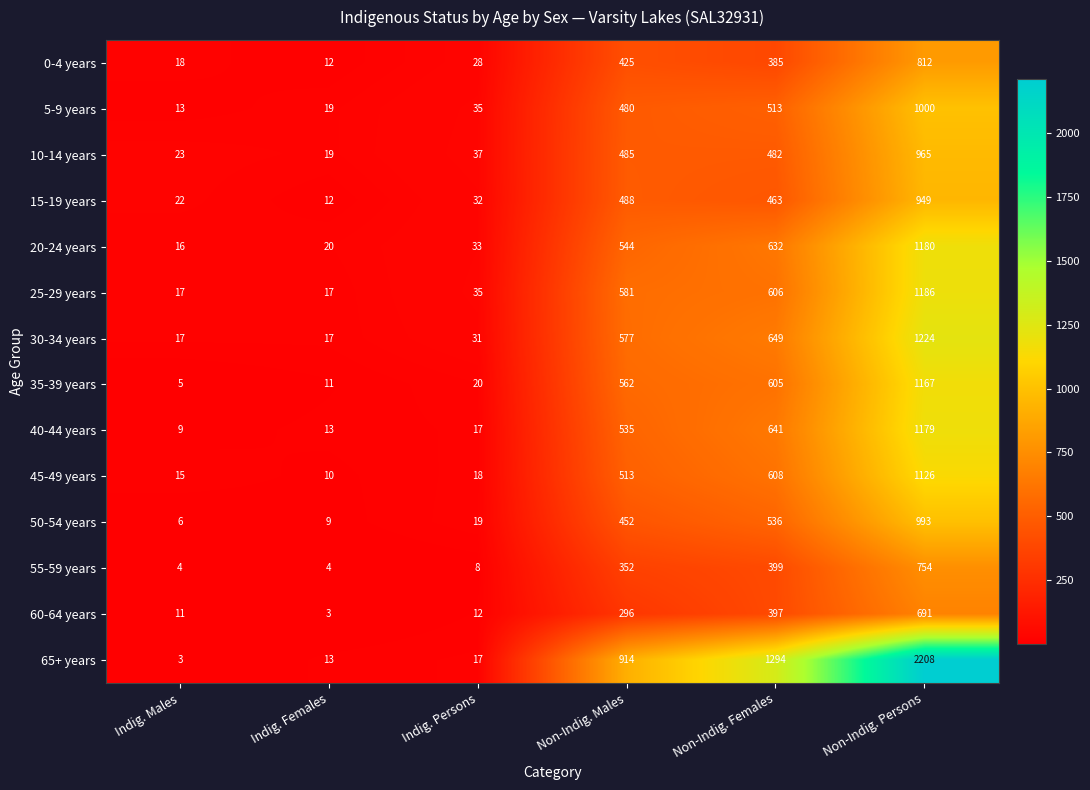

At how many categories does at least one series exceed 811?

3